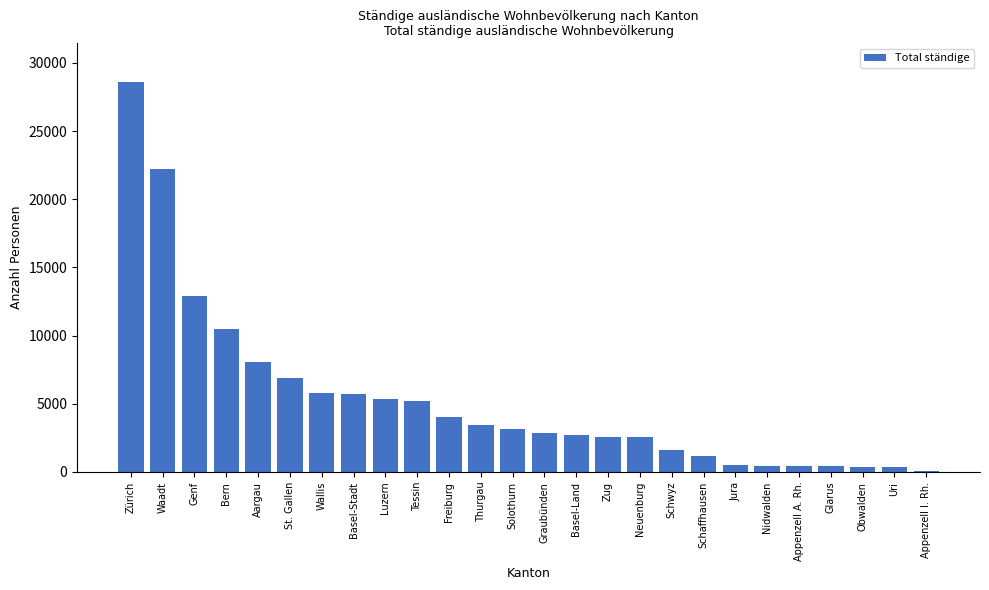

At which label is the value closest to 14338?

Genf